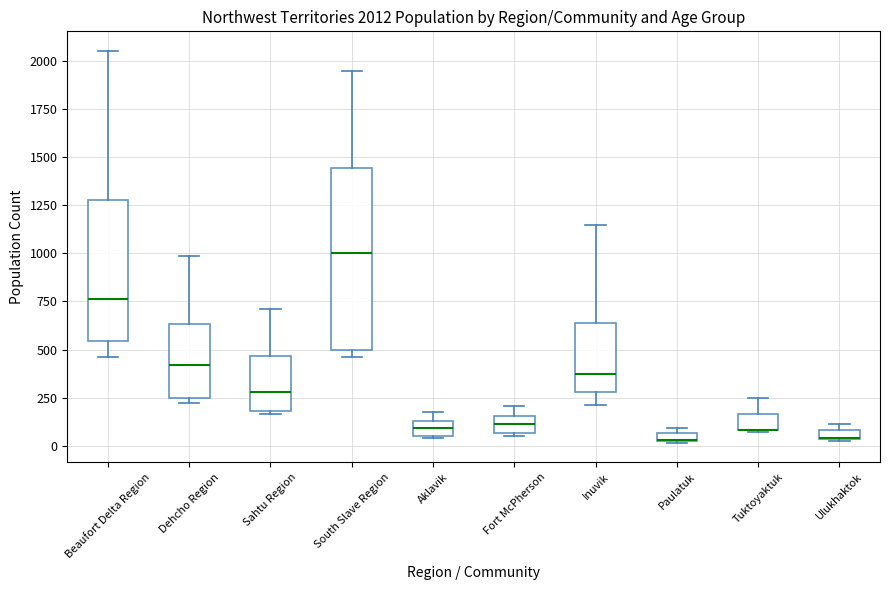

Comparing the boxes themselves (not the whiskers), which one is the tallest?

South Slave Region